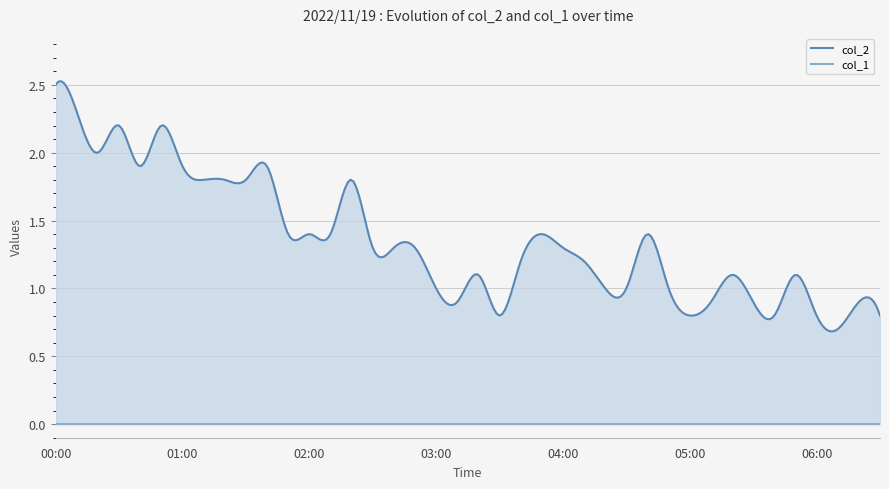

Reading left to right, extract all data points from this chart.

col_2: 2.5	2.3	2.0	2.2	1.9	2.2	1.9	1.8	1.8	1.8	1.9	1.4	1.4	1.4	1.8	1.3	1.3	1.3	1.0	0.9	1.1	0.8	1.2	1.4	1.3	1.2	1.0	1.0	1.4	1.0	0.8	0.9	1.1	0.9	0.8	1.1	0.8	0.7	0.9	0.8
col_1: 0.0	0.0	0.0	0.0	0.0	0.0	0.0	0.0	0.0	0.0	0.0	0.0	0.0	0.0	0.0	0.0	0.0	0.0	0.0	0.0	0.0	0.0	0.0	0.0	0.0	0.0	0.0	0.0	0.0	0.0	0.0	0.0	0.0	0.0	0.0	0.0	0.0	0.0	0.0	0.0